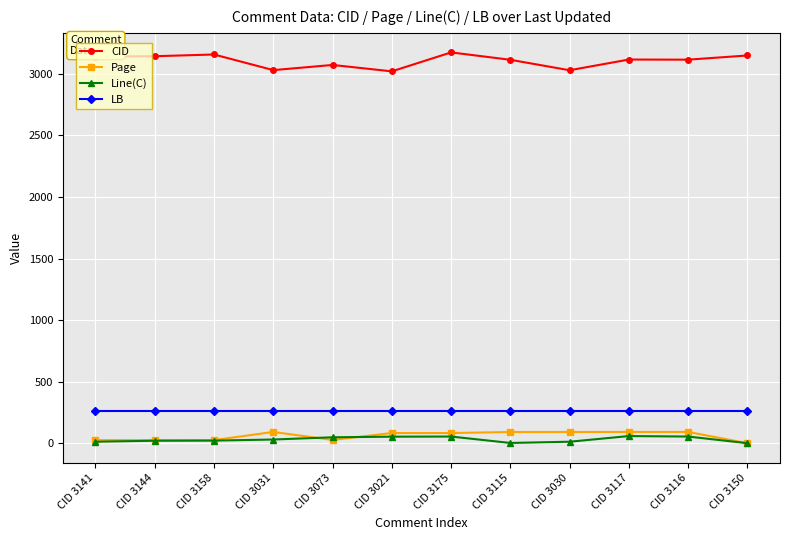

True or false: Page and CID cross at least once.

False